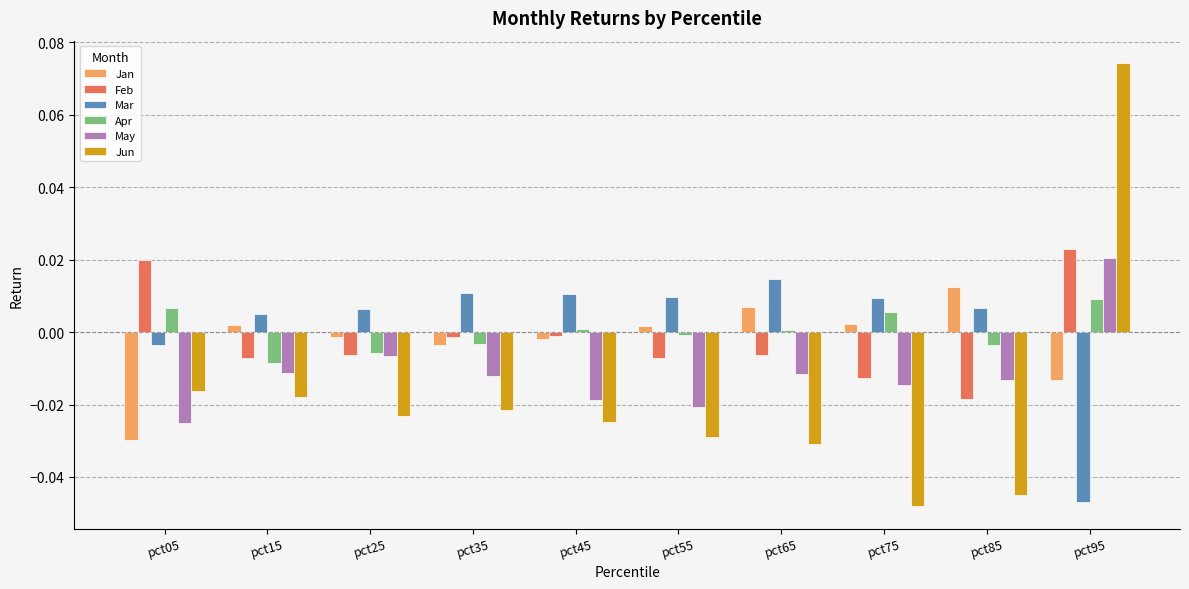

The value of Jan at pct15 is 0.0. True or false?

True